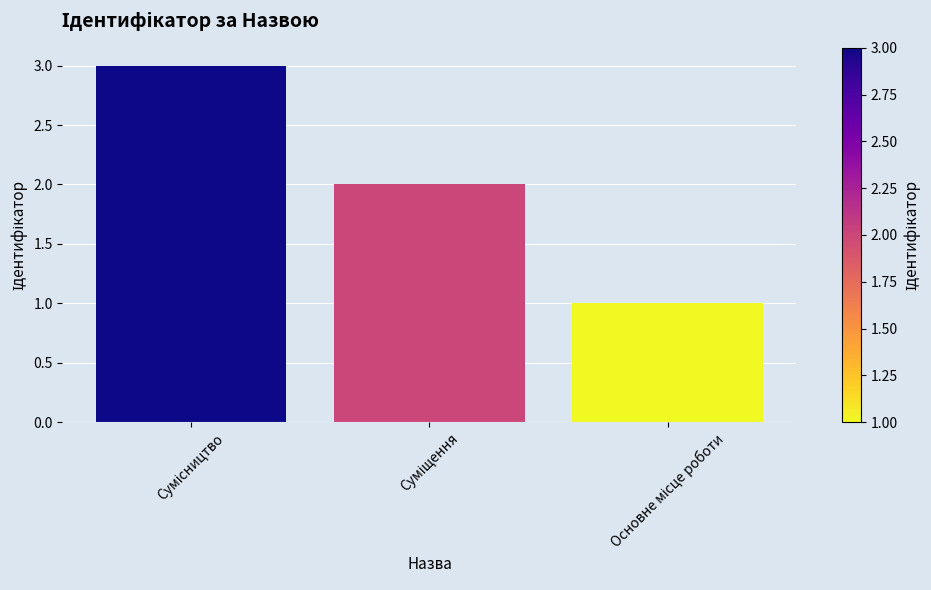

What is the maximum value shown in the chart?

3